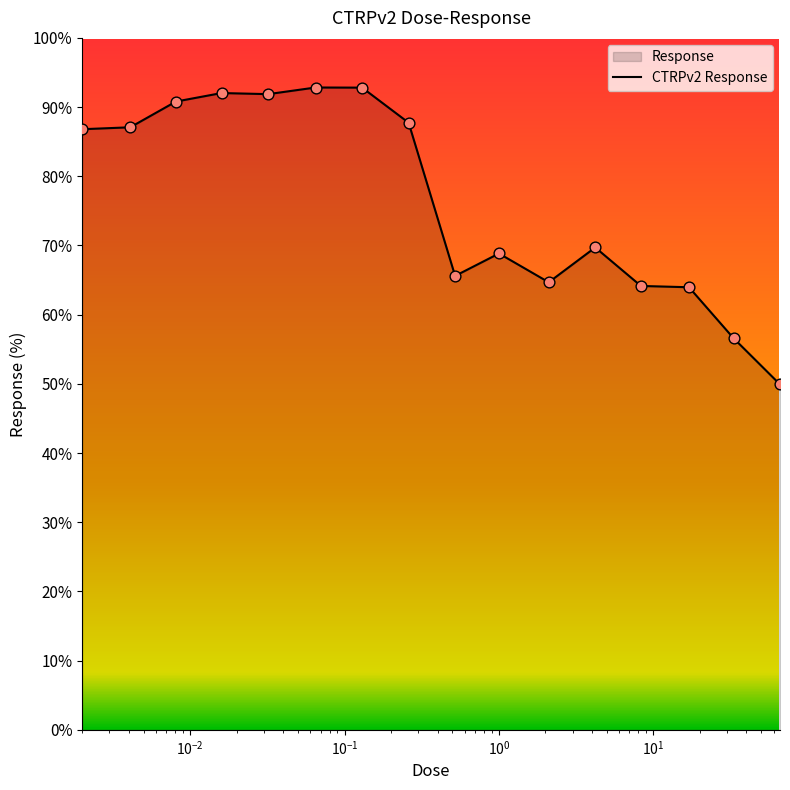

What is the maximum value shown in the chart?

92.8